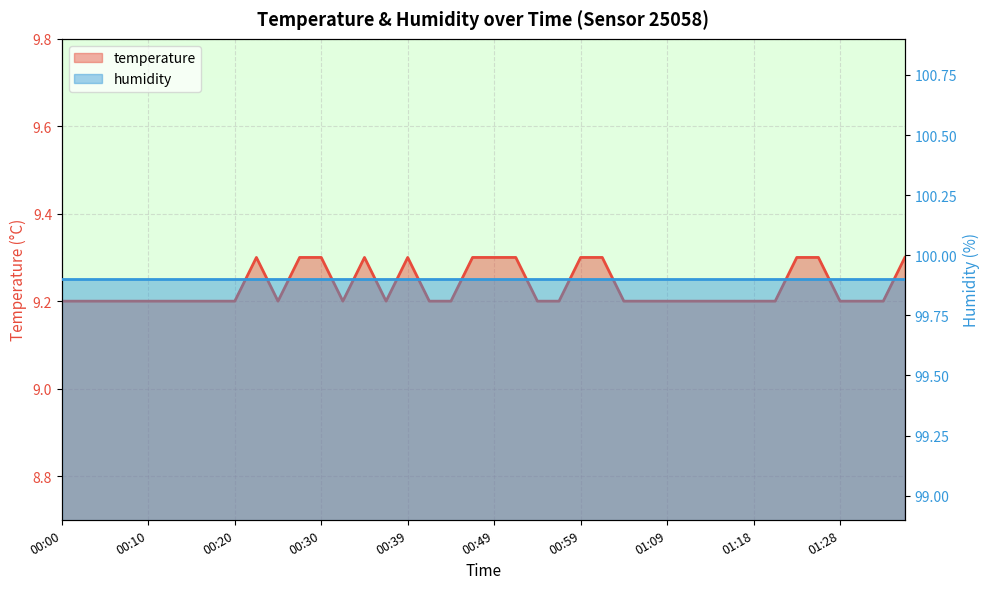

What is the minimum value shown in the chart?

9.2